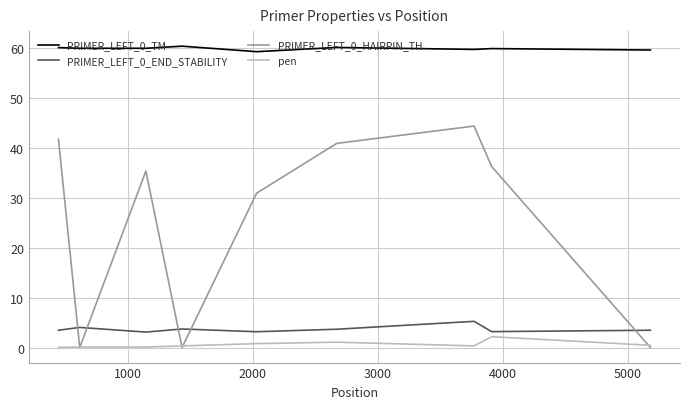

What is the greatest value displayed?

60.3